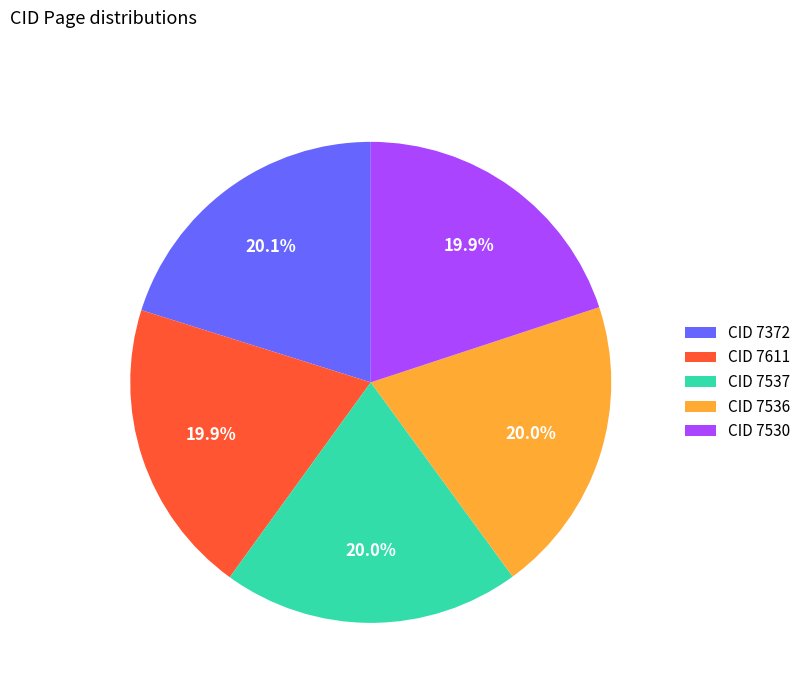

How much of the chart is everything except CID 7372?

79.9%